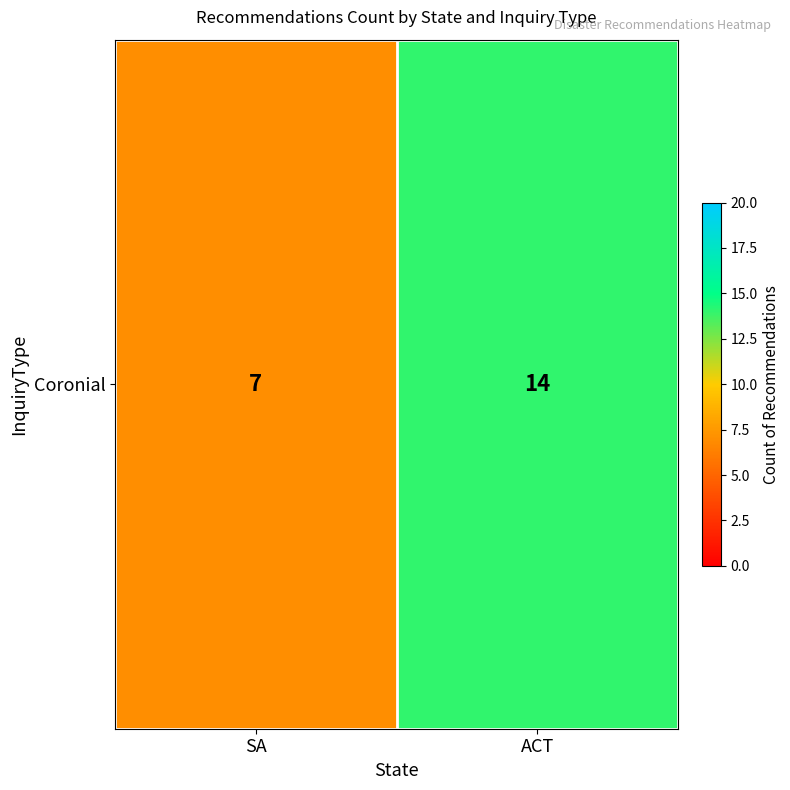

Reading left to right, what are all the values shown in this chart?

7	14